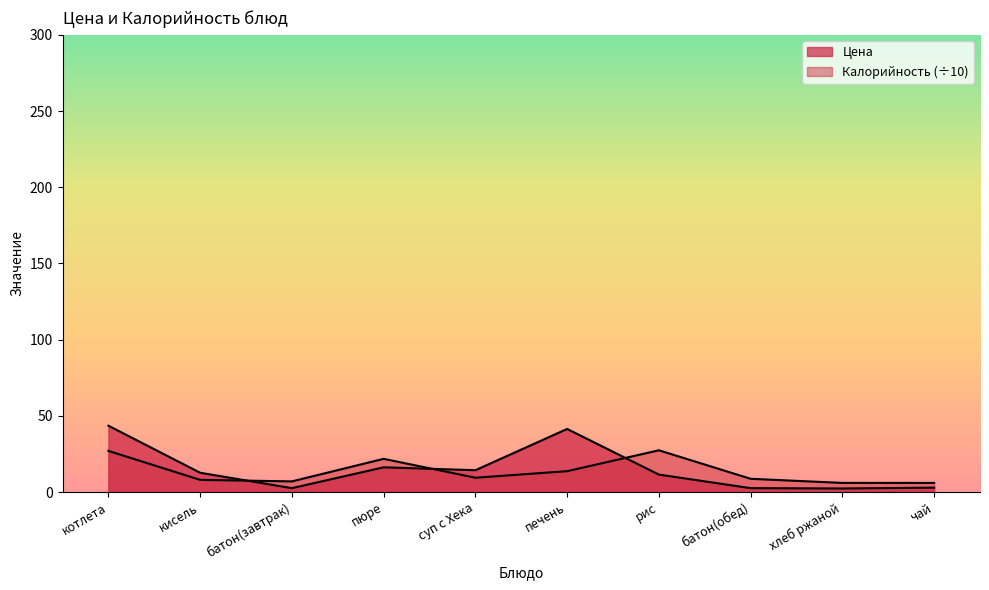

True or false: Цена has more than 1 points higher than both neighbors.

True